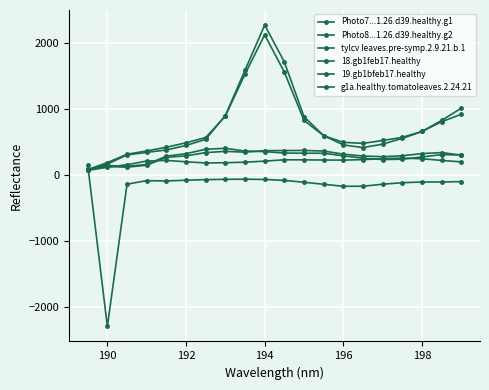

Which series has the largest total across all categories?

Photo7...1.26.d39.healthy.g1